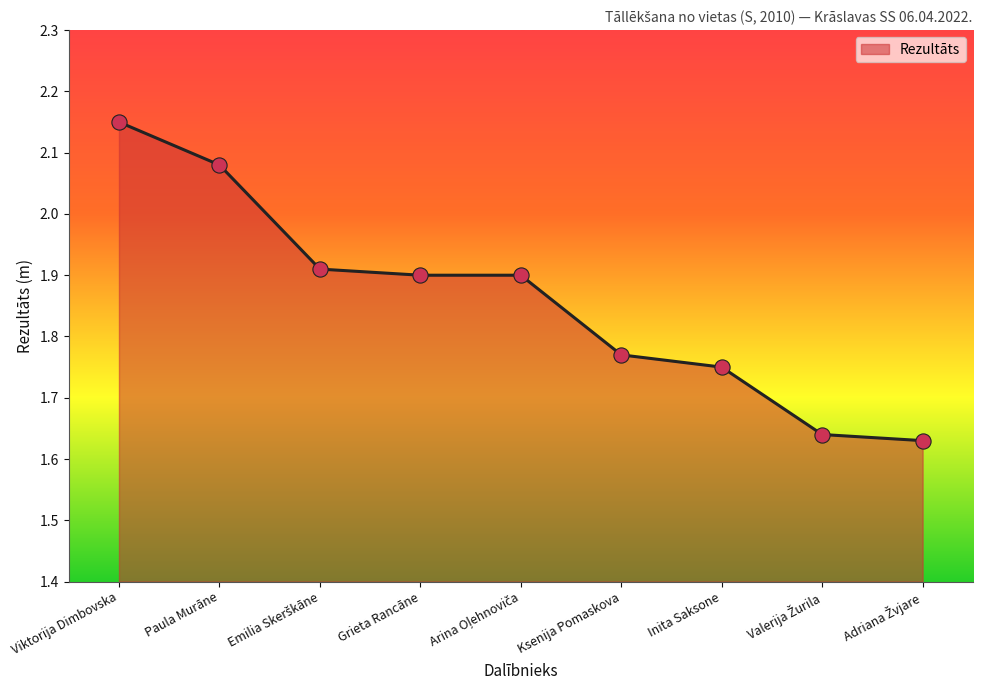

What is the change in value from Paula Murāne to Inita Saksone?

-0.3